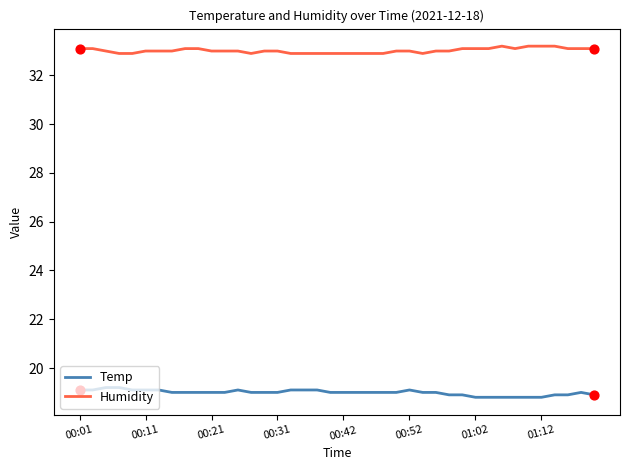

What are all the series names shown in the legend?

Temp, Humidity